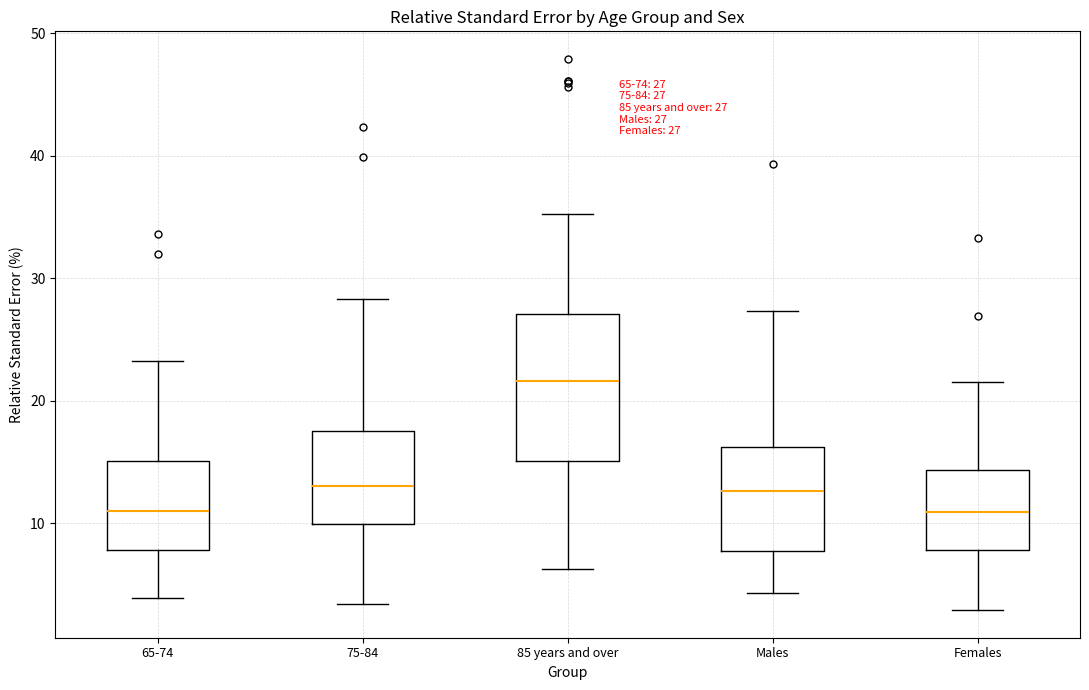

Comparing the boxes themselves (not the whiskers), which one is the tallest?

85 years and over